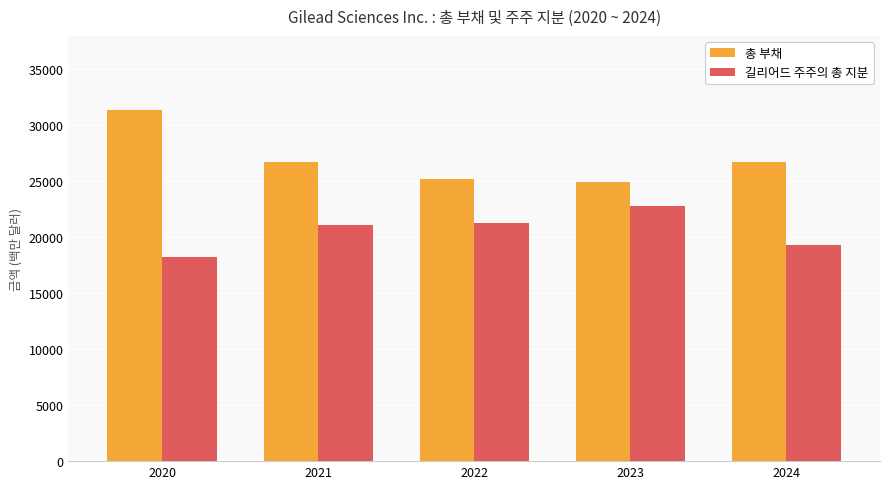

List the series in order of their peak value, highest first.

총 부채, 길리어드 주주의 총 지분